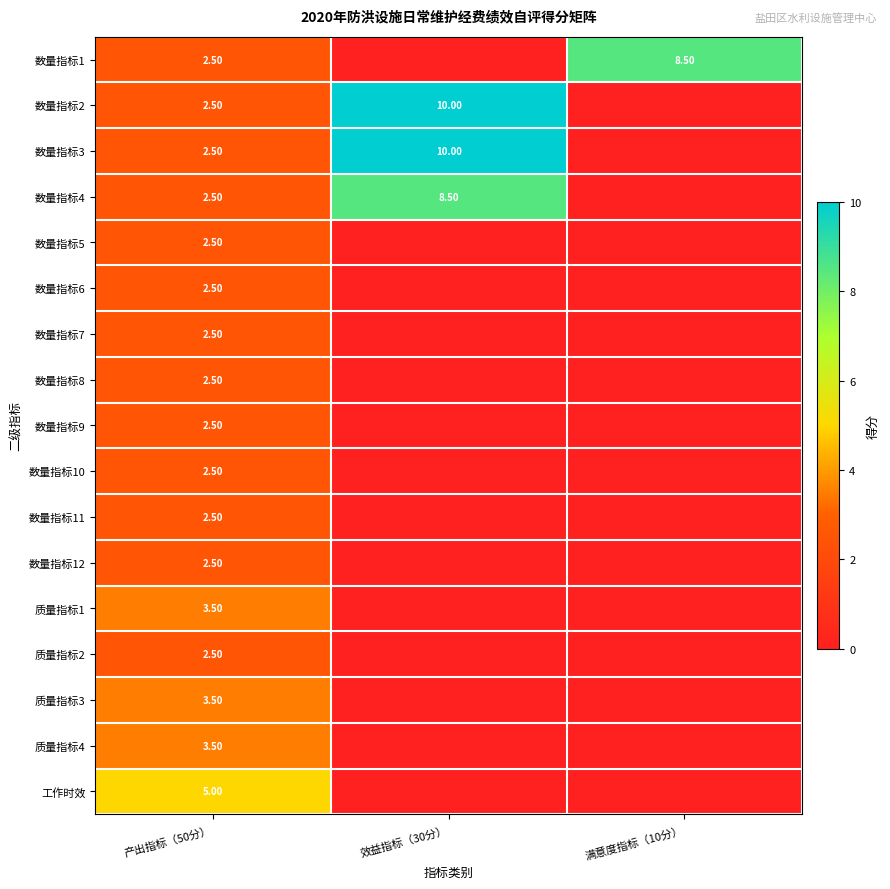

Is it true that 质量指标3 equals 0.0 at 效益指标（30分）?

True